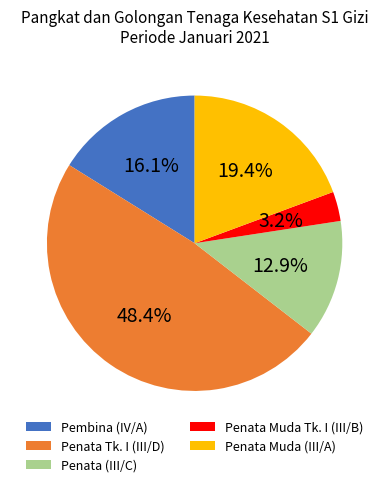

Which slice is the largest?

Penata Tk. I (III/D)